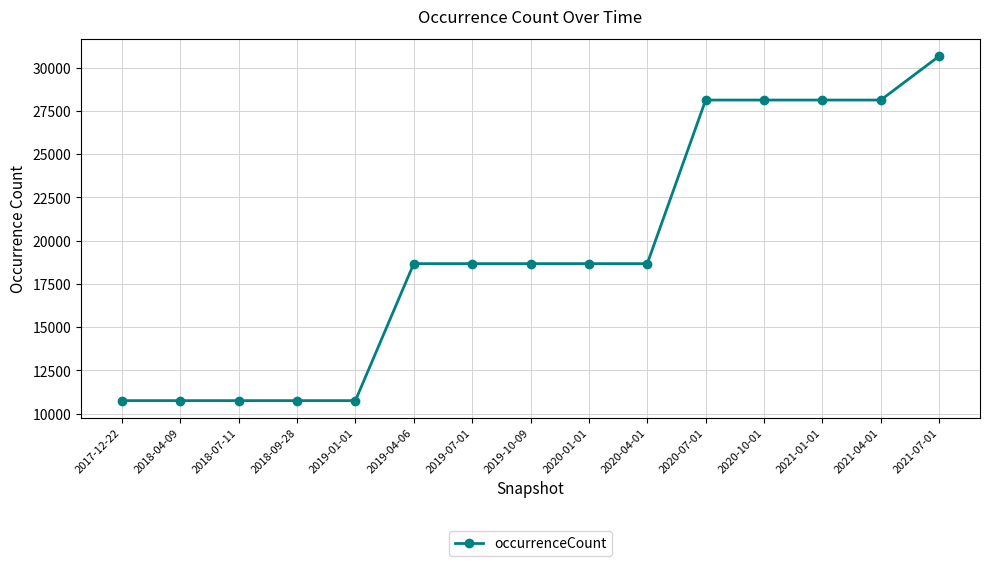

Which category has the highest value across all series?

2021-07-01